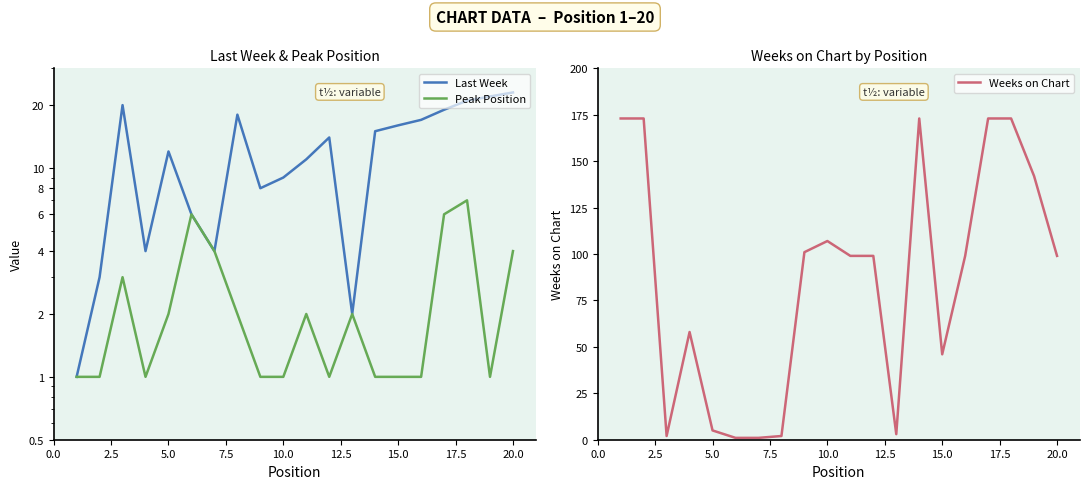

What is the highest value of the Weeks on Chart series?

173